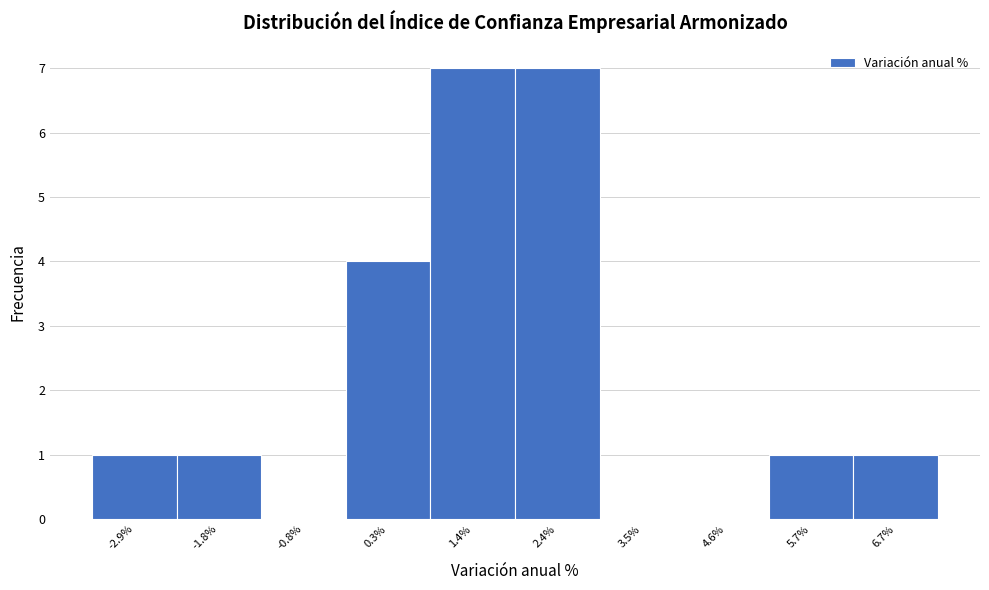

Reading left to right, what are all the values shown in this chart?

-2.9%=1	-1.8%=1	-0.8%=0	0.3%=4	1.4%=7	2.4%=7	3.5%=0	4.6%=0	5.7%=1	6.7%=1